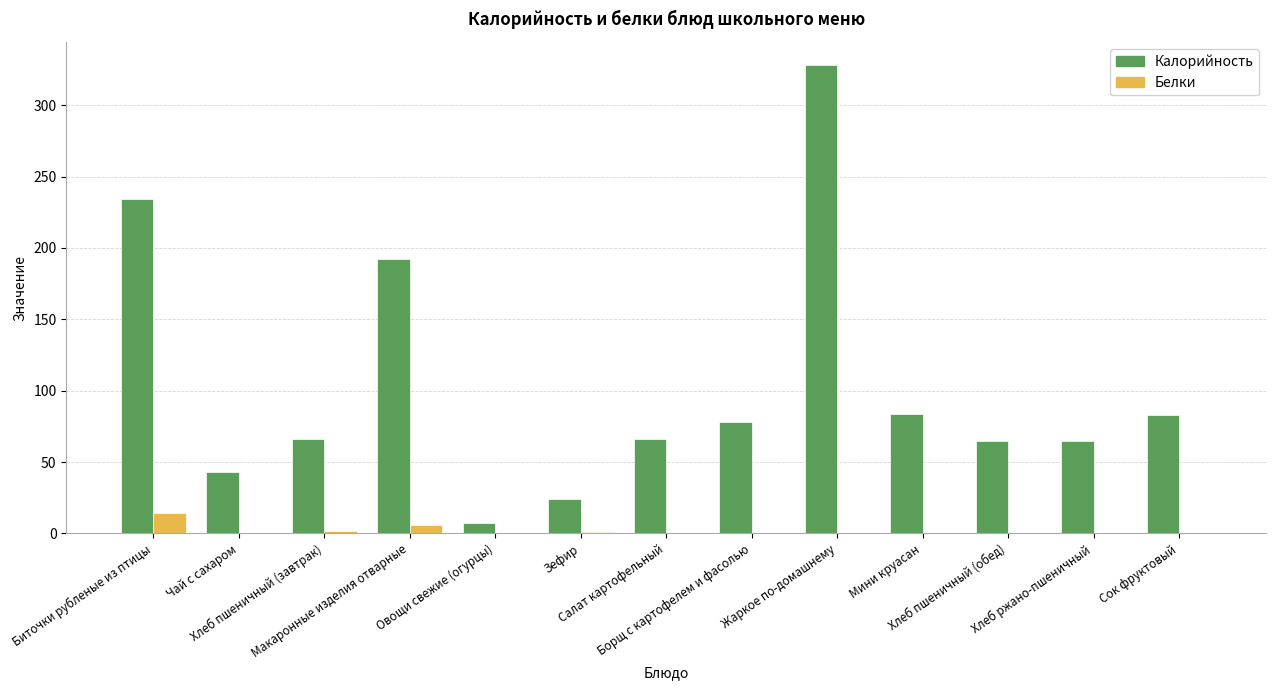

What is the maximum value for Белки?

14